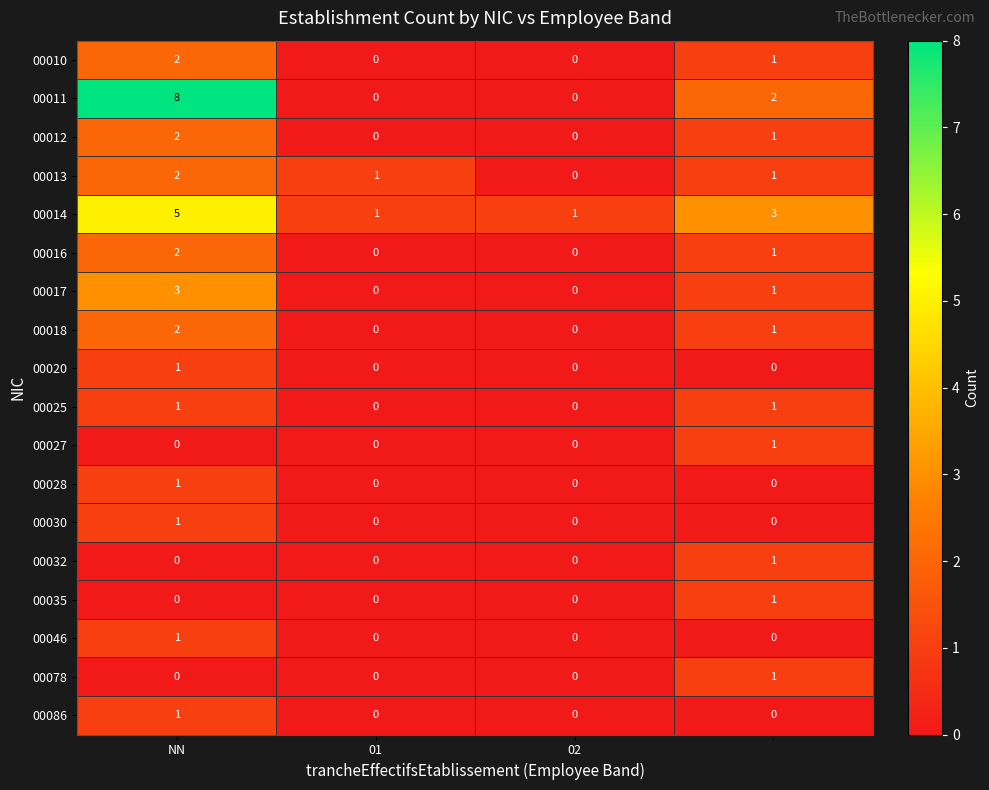

Count the 00011 values in the range 0 to 8.

4